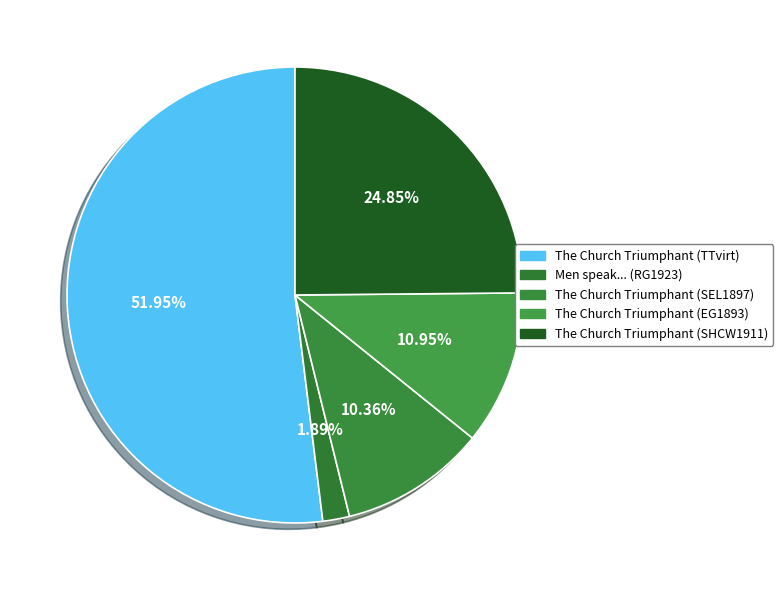

Is it true that The Church Triumphant (EG1893) is 26% of the pie?

False